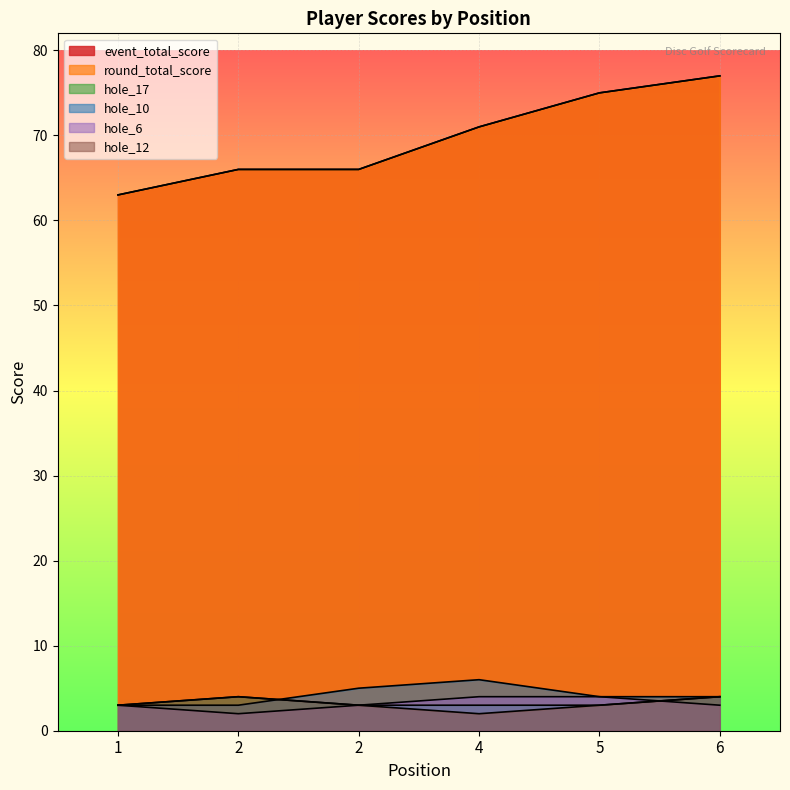

Reading left to right, list all the values displayed in this chart.

event_total_score: 1=63	2=66	2=66	4=71	5=75	6=77
round_total_score: 1=63	2=66	2=66	4=71	5=75	6=77
hole_17: 1=3	2=4	2=3	4=3	5=3	6=4
hole_10: 1=3	2=3	2=5	4=6	5=4	6=4
hole_6: 1=3	2=2	2=3	4=4	5=4	6=3
hole_12: 1=3	2=4	2=3	4=2	5=3	6=4